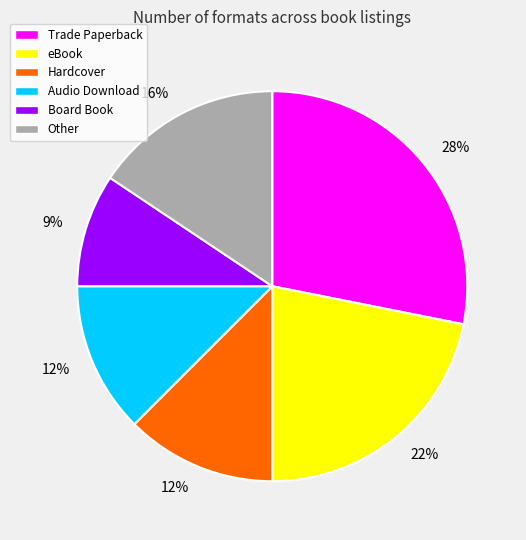

To the nearest percent, what is the average slice percentage?

17%